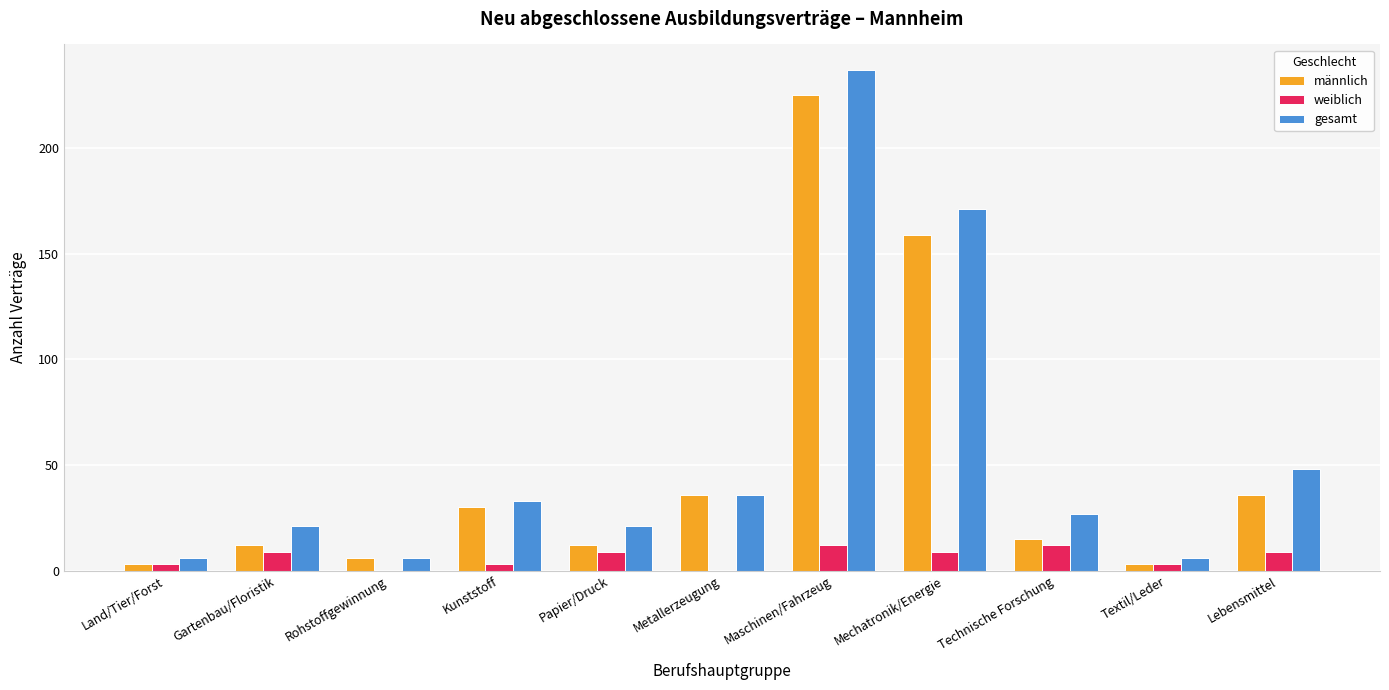

Count the number of data series in this chart.

3